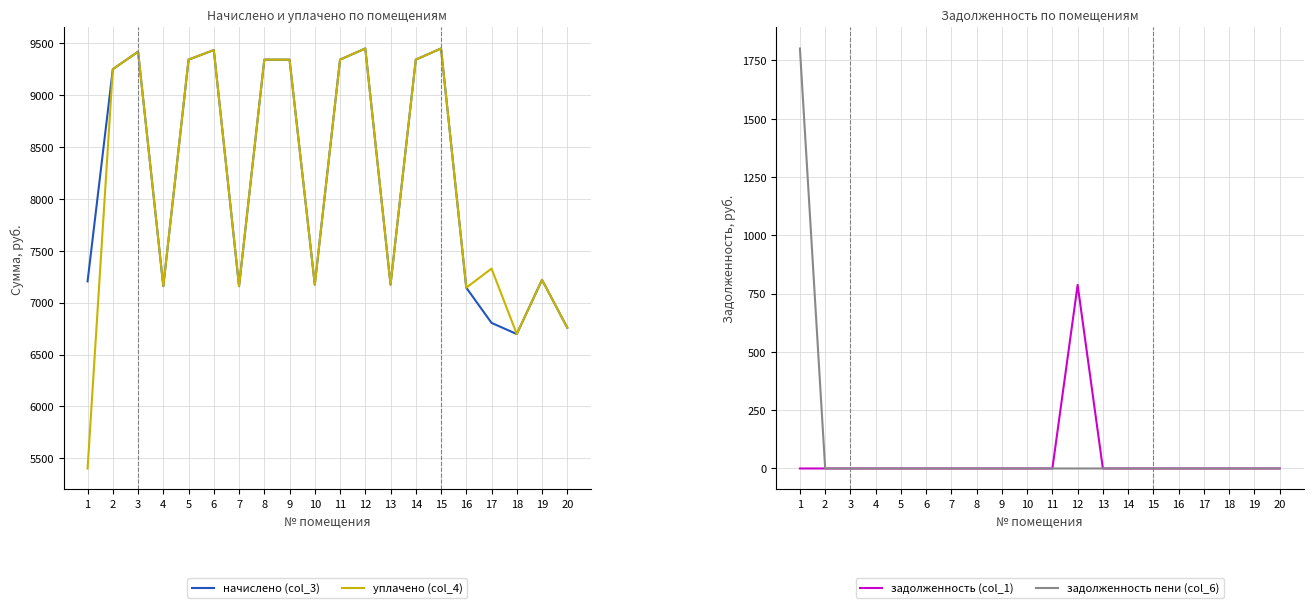

How many lines are shown in the chart?

4